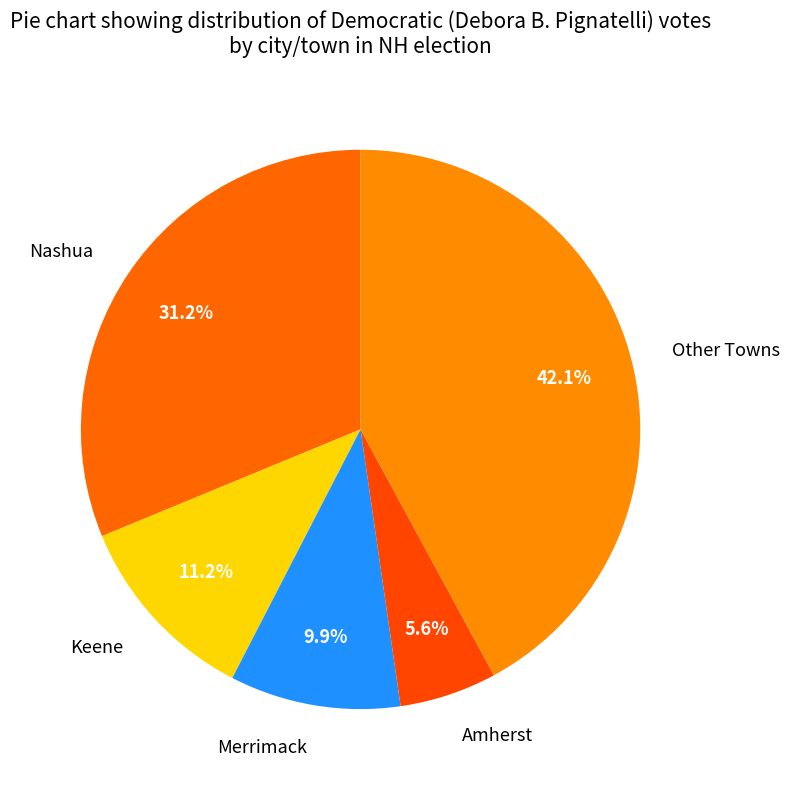

How many segments does this pie chart have?

5